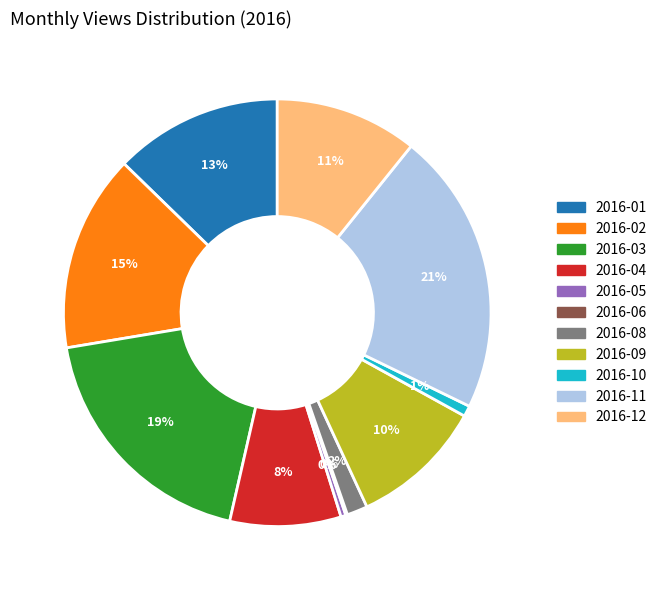

Is there any slice that represents more than half of the pie?

No